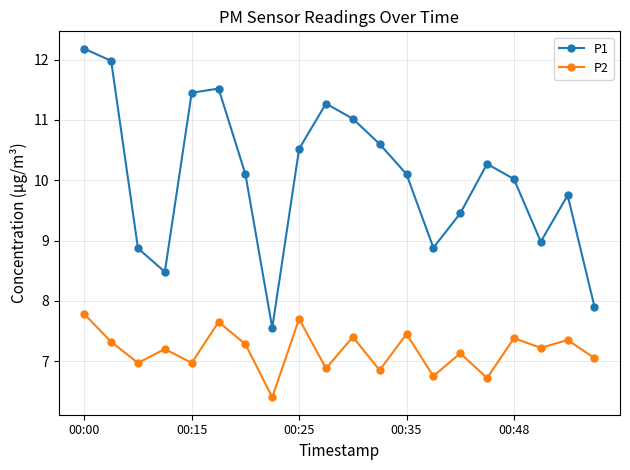

In P2, how many points are higher than both neighbors (excluding endpoints)?

8